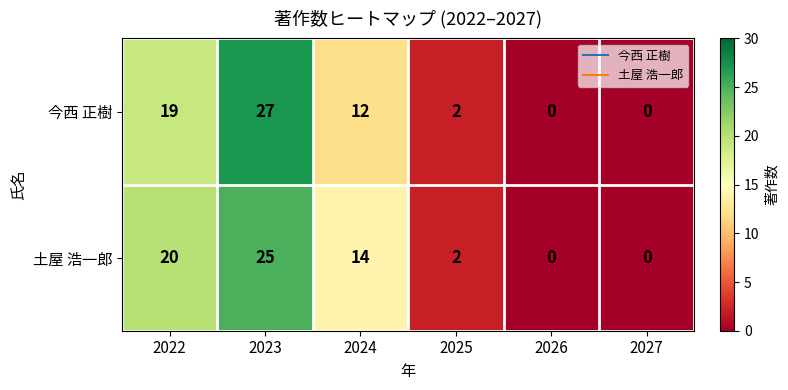

How many categories are shown in the chart?

6